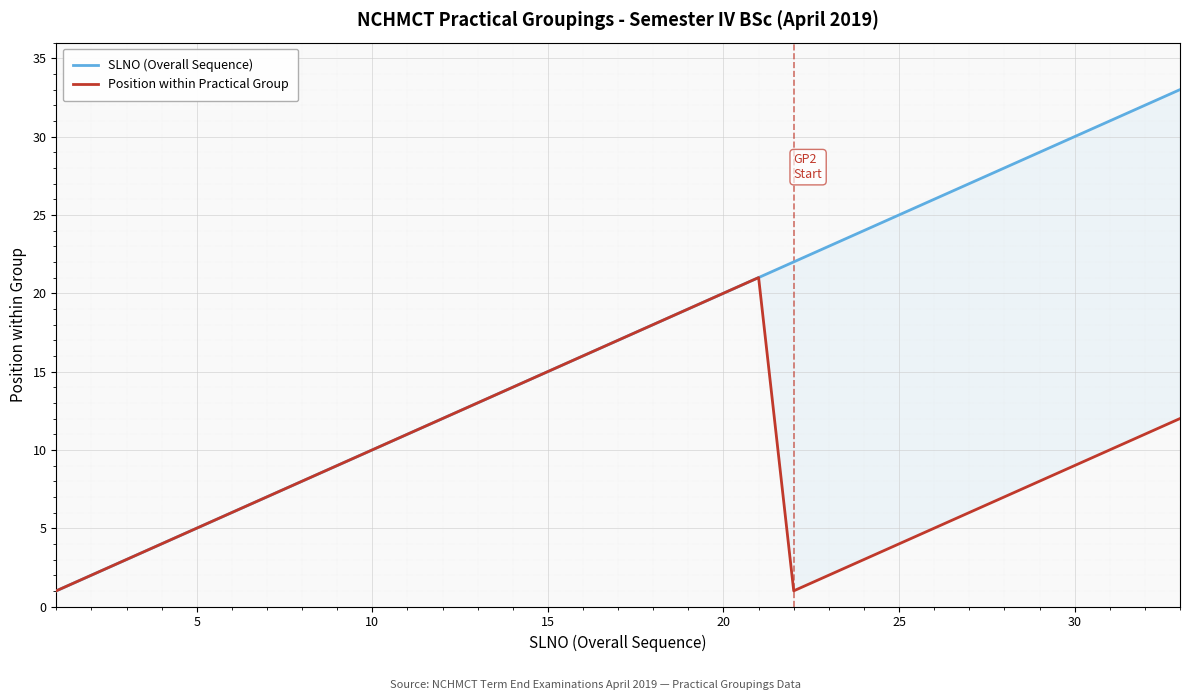

What is the minimum value for SLNO (Overall Sequence)?

1